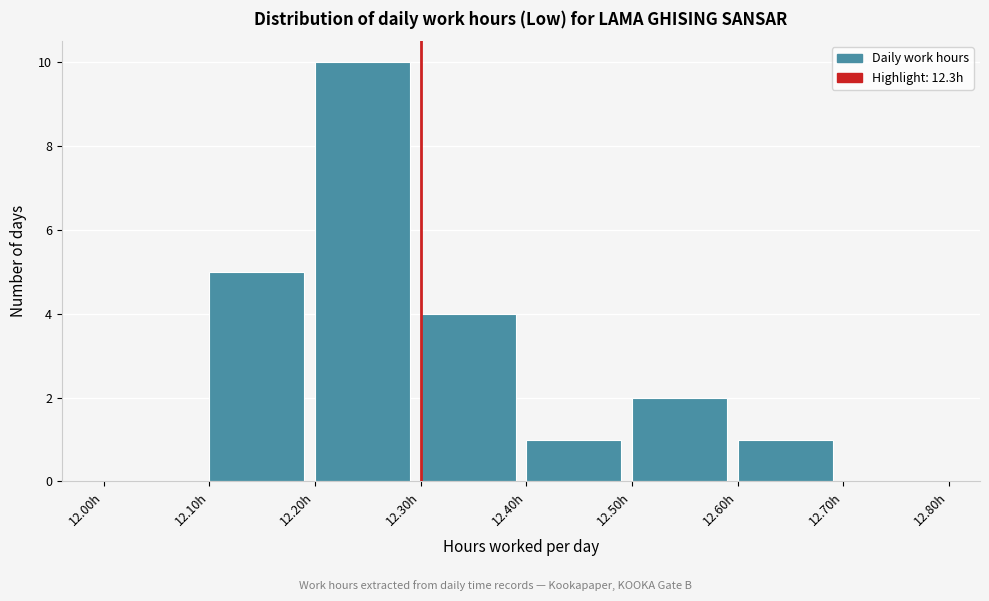

Reading left to right, list every bar in this chart as the range it spans on the x-axis followed by its height. The values are not printed on the chart, so give them approximately, as read against the axis.

12.0 to 12.1: 0
12.1 to 12.2: 5
12.2 to 12.3: 10
12.3 to 12.4: 4
12.4 to 12.5: 1
12.5 to 12.6: 2
12.6 to 12.7: 1
12.7 to 12.8: 0